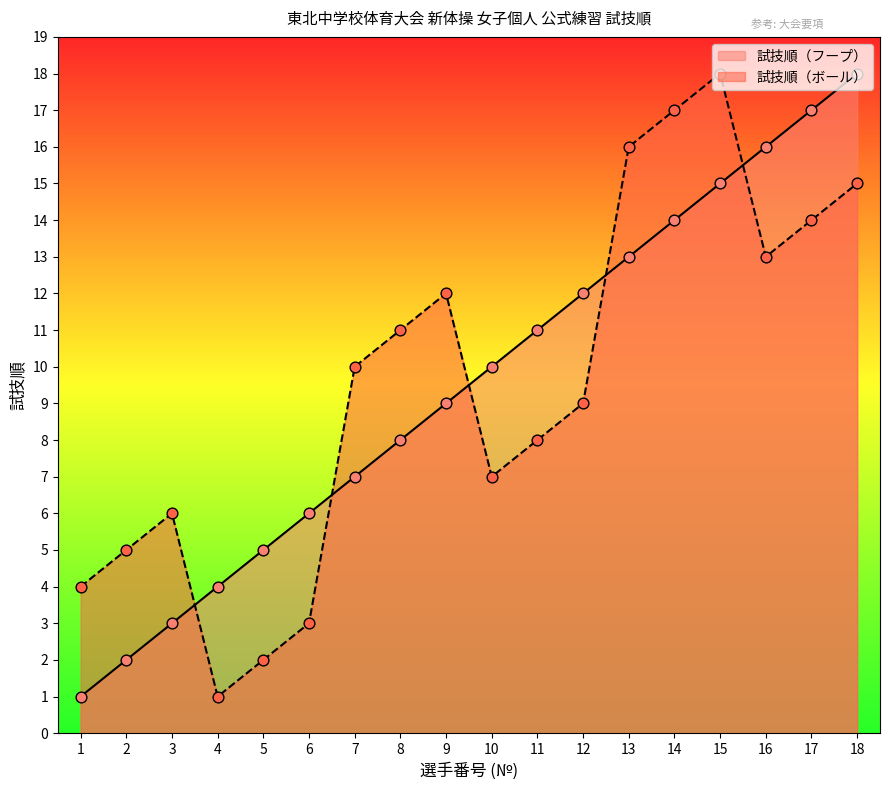

Which series has the widest spread of Y values?

試技順（フープ）